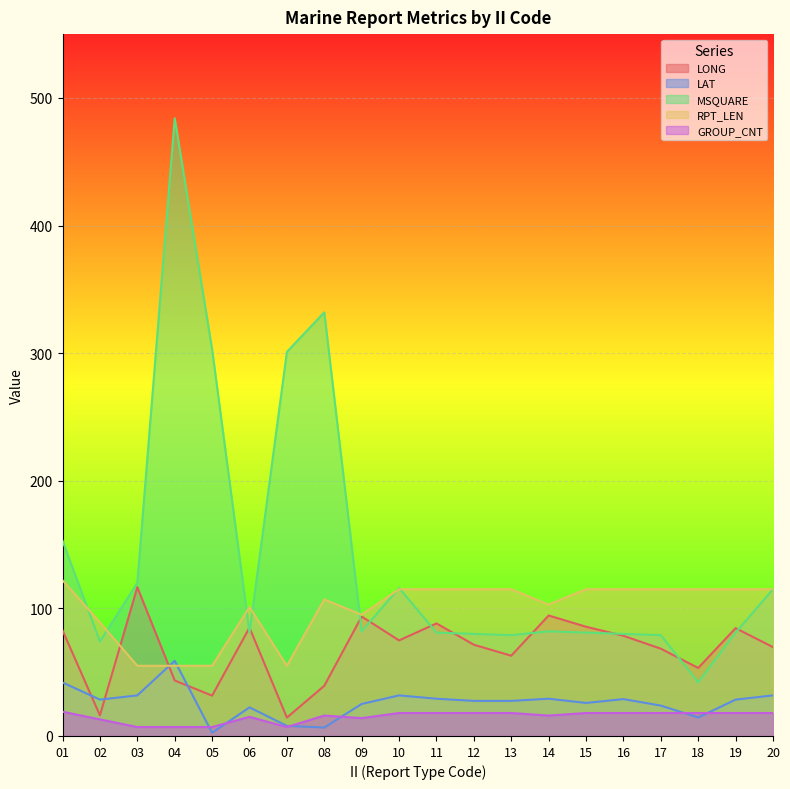

The value of RPT_LEN at 07 is 89.9. True or false?

False